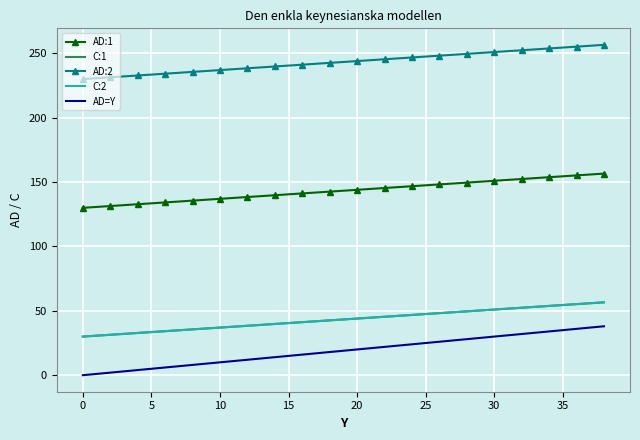

What are all the series names shown in the legend?

AD:1, C:1, AD:2, C:2, AD=Y